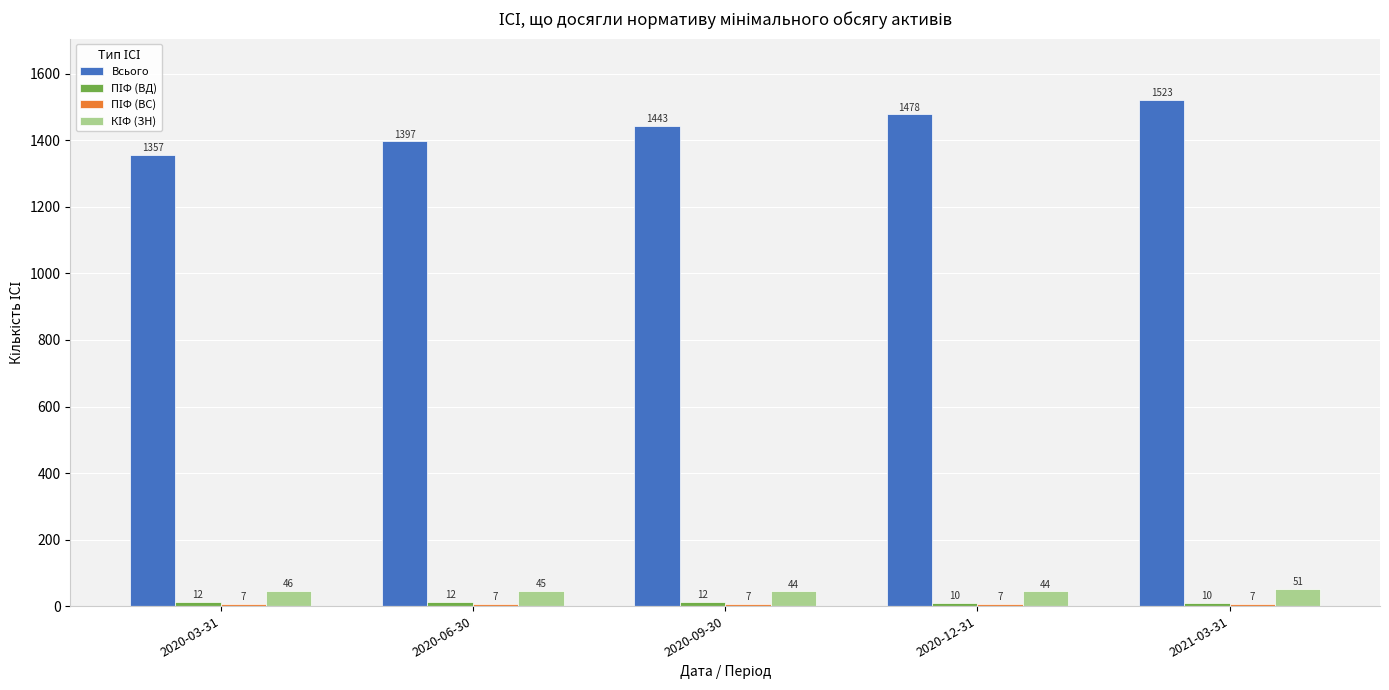

The Всього series shows 367 at 2020-12-31. True or false?

False